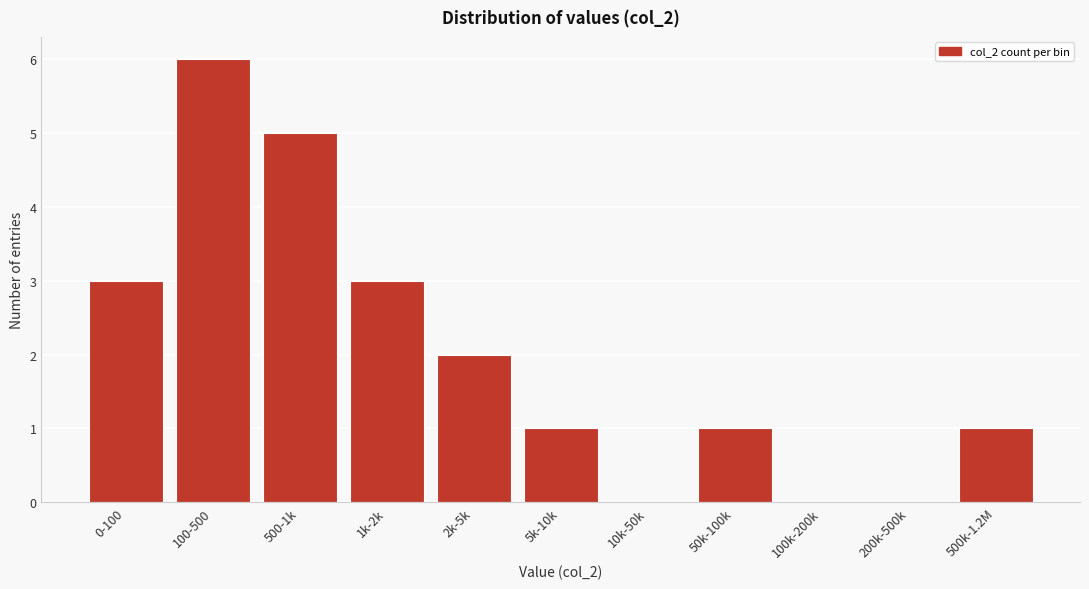

Reading left to right, what are all the values shown in this chart?

0-100=3	100-500=6	500-1k=5	1k-2k=3	2k-5k=2	5k-10k=1	10k-50k=0	50k-100k=1	100k-200k=0	200k-500k=0	500k-1.2M=1